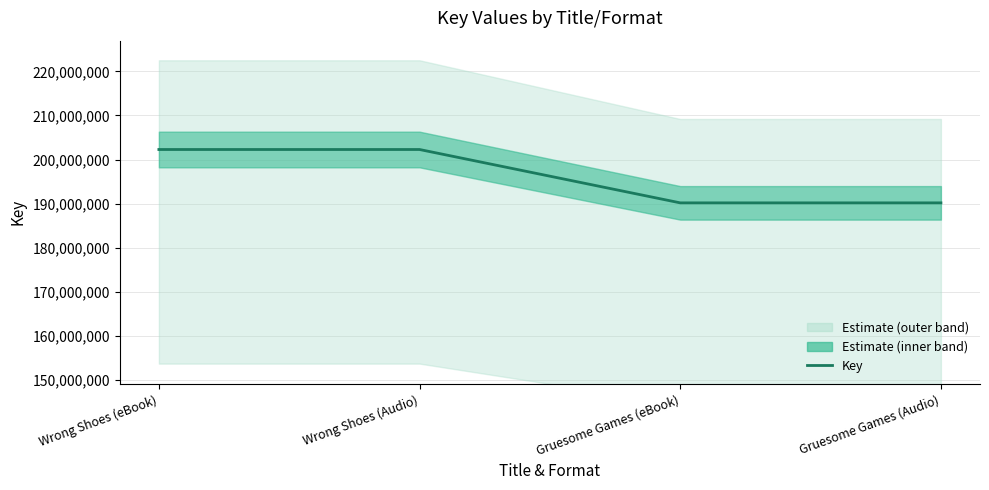

What is the label of the 2nd point from the left?

Wrong Shoes (Audio)